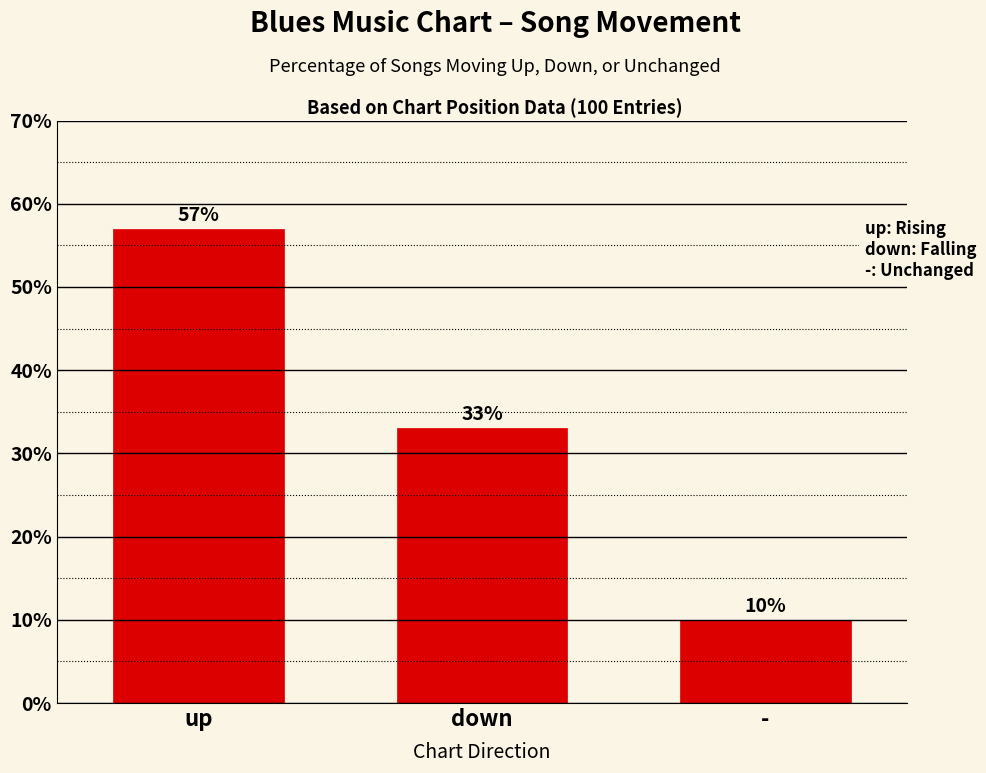

Reading right to left, list all the values displayed in this chart.

-=10.0	down=33.0	up=57.0